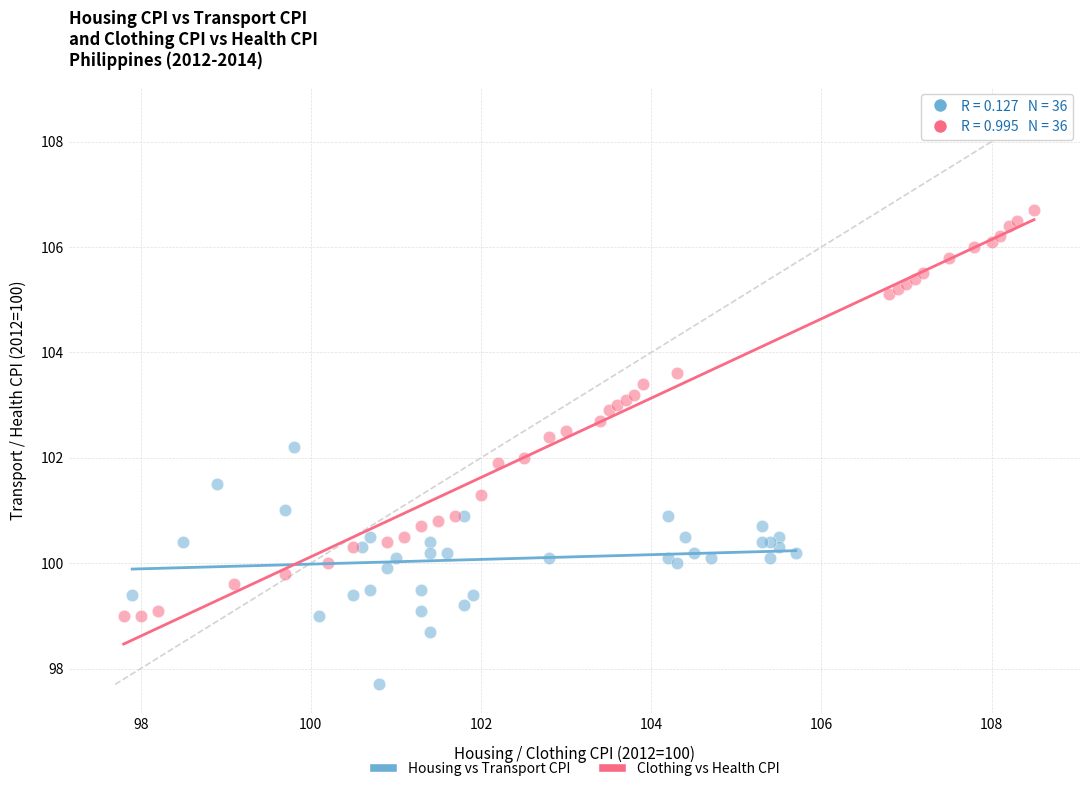

Which series contains the highest Y value?

Clothing vs Health CPI